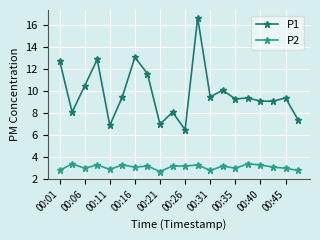

What is the sum of all P2 values?

62.0